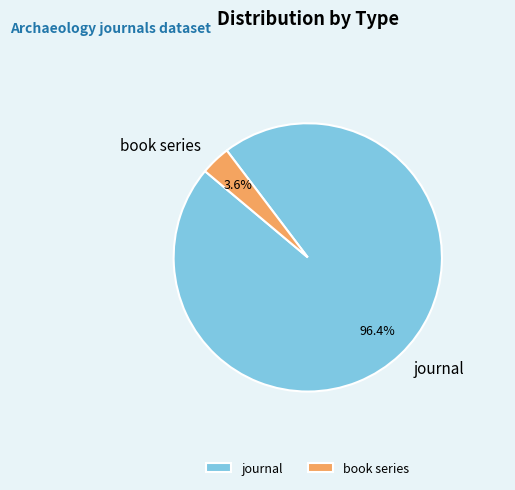

What percentage is the book series slice, to the nearest percent?

4%